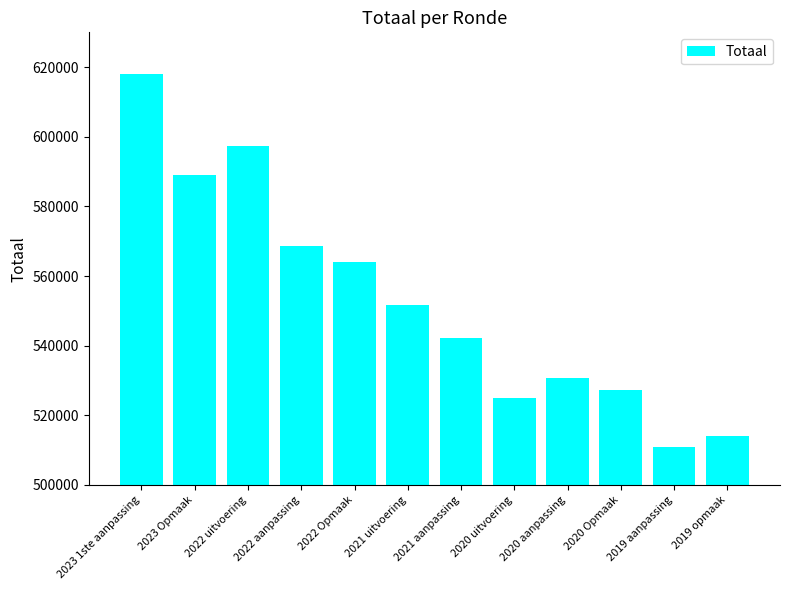

What is the sum of the values at 2019 aanpassing and 2022 aanpassing?

1079724